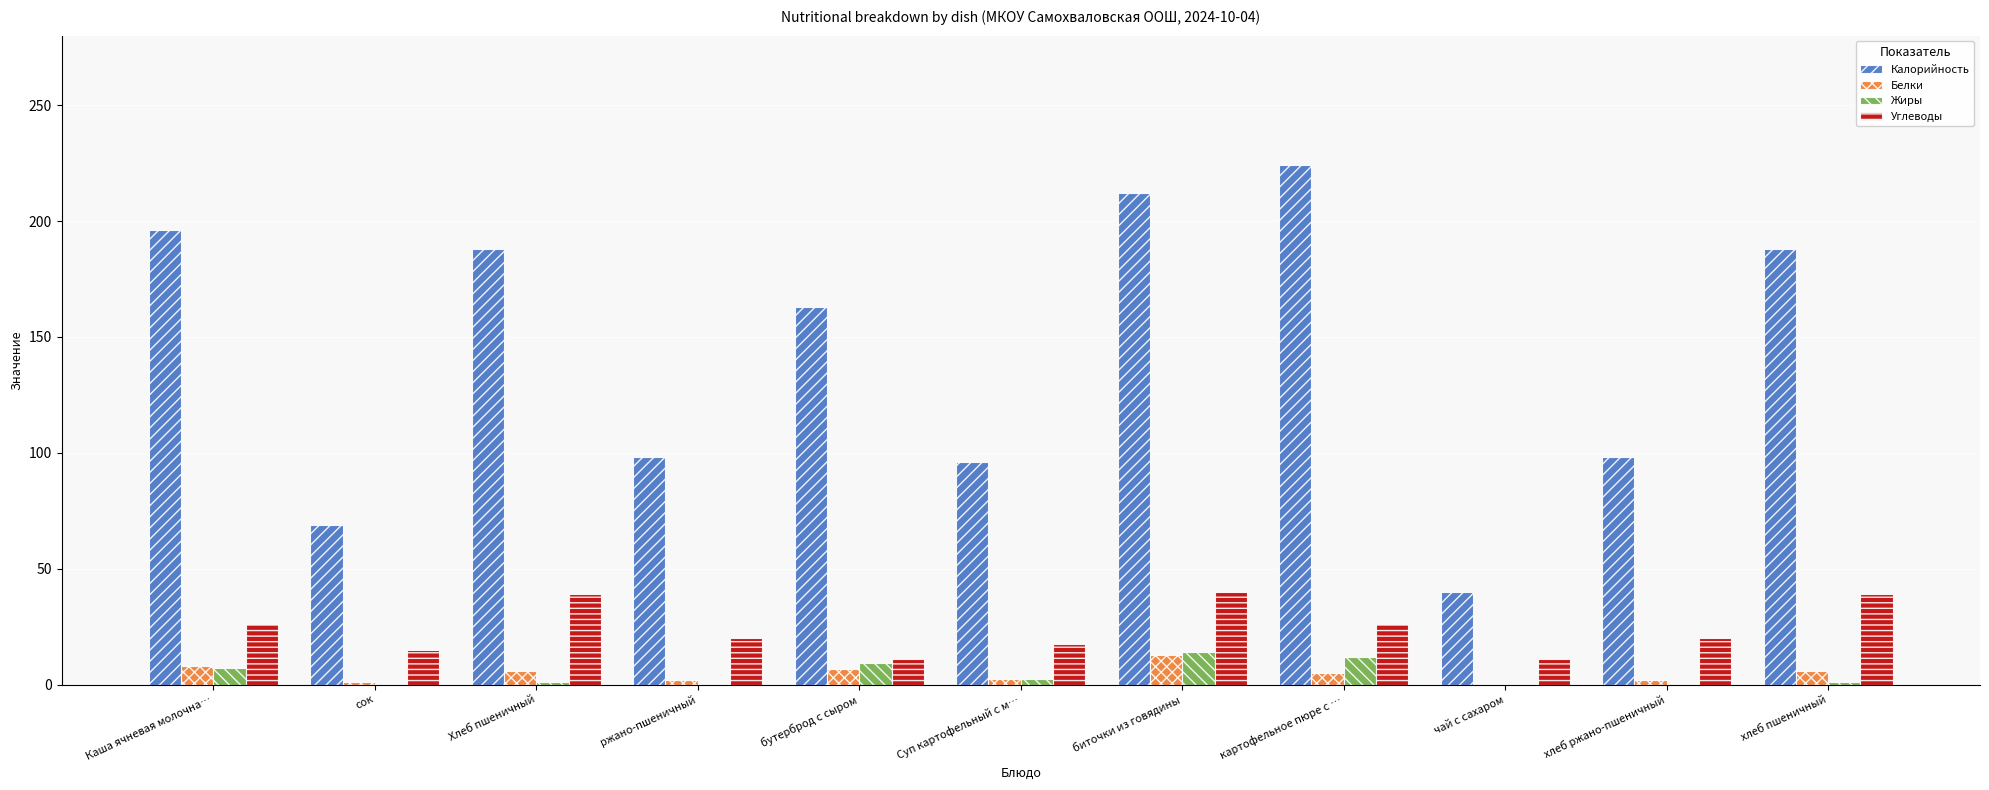

At which category is the sum across all series the highest?

биточки из говядины